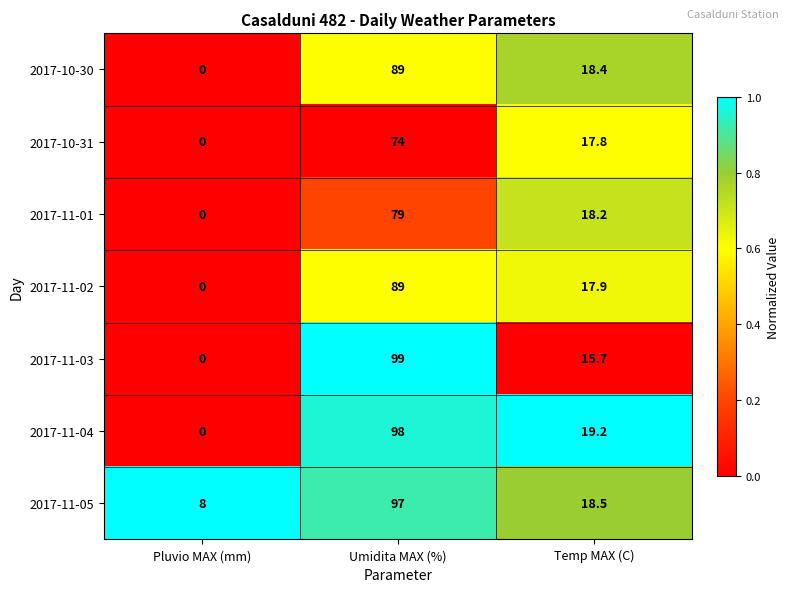

What is the maximum value shown in the chart?

99.0